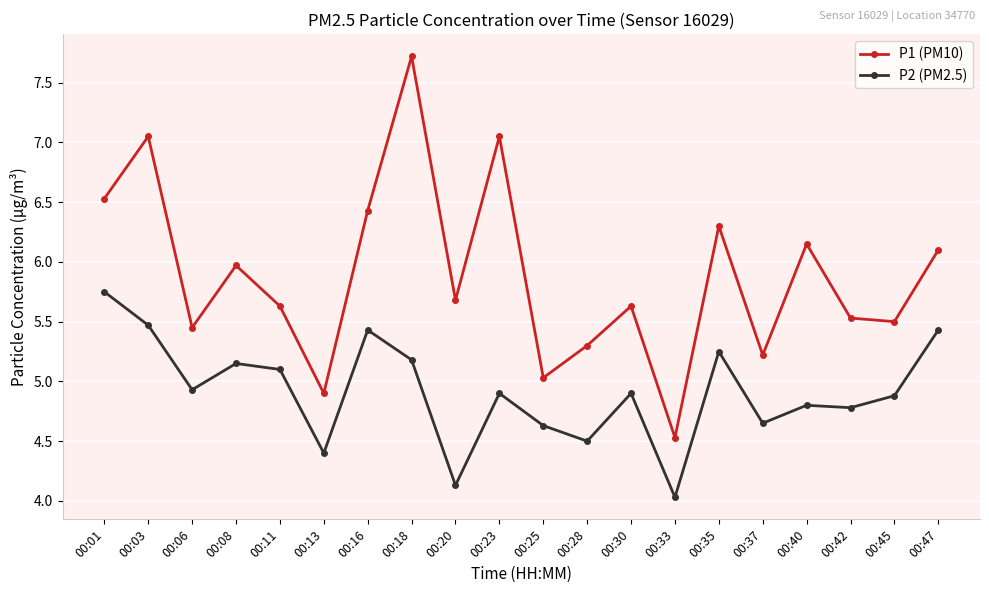

At how many categories does at least one series exceed 6?

8